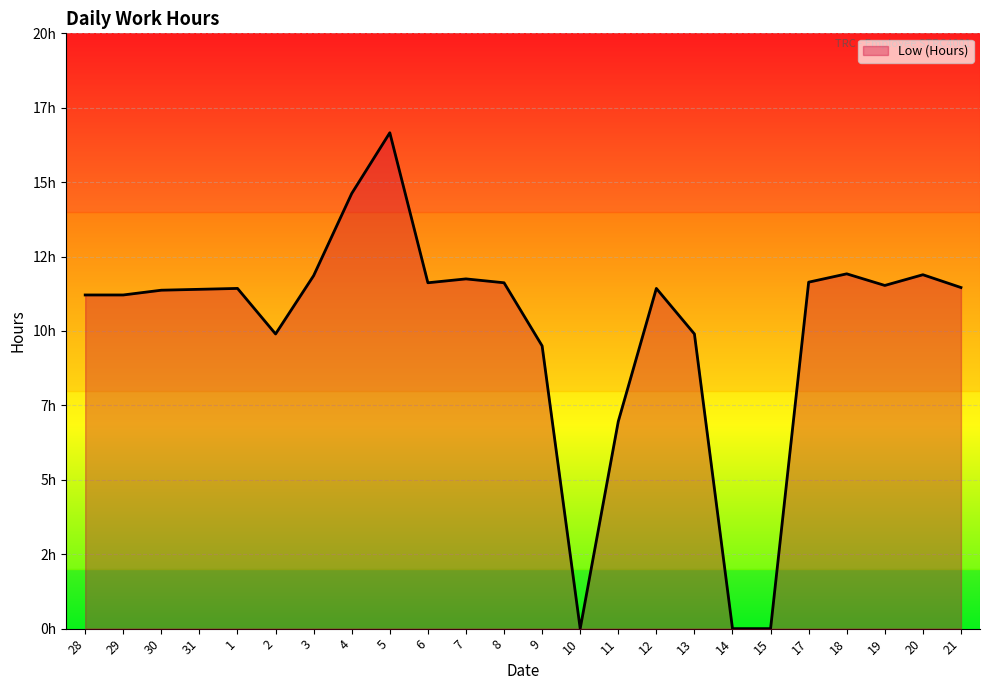

Does the chart display data point markers on the line(s)?

No